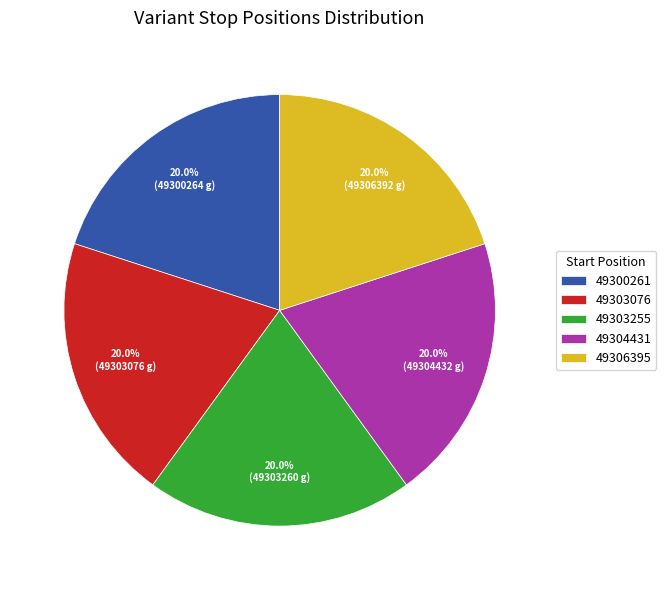

What percentage is the 49303255 slice, to the nearest percent?

20%